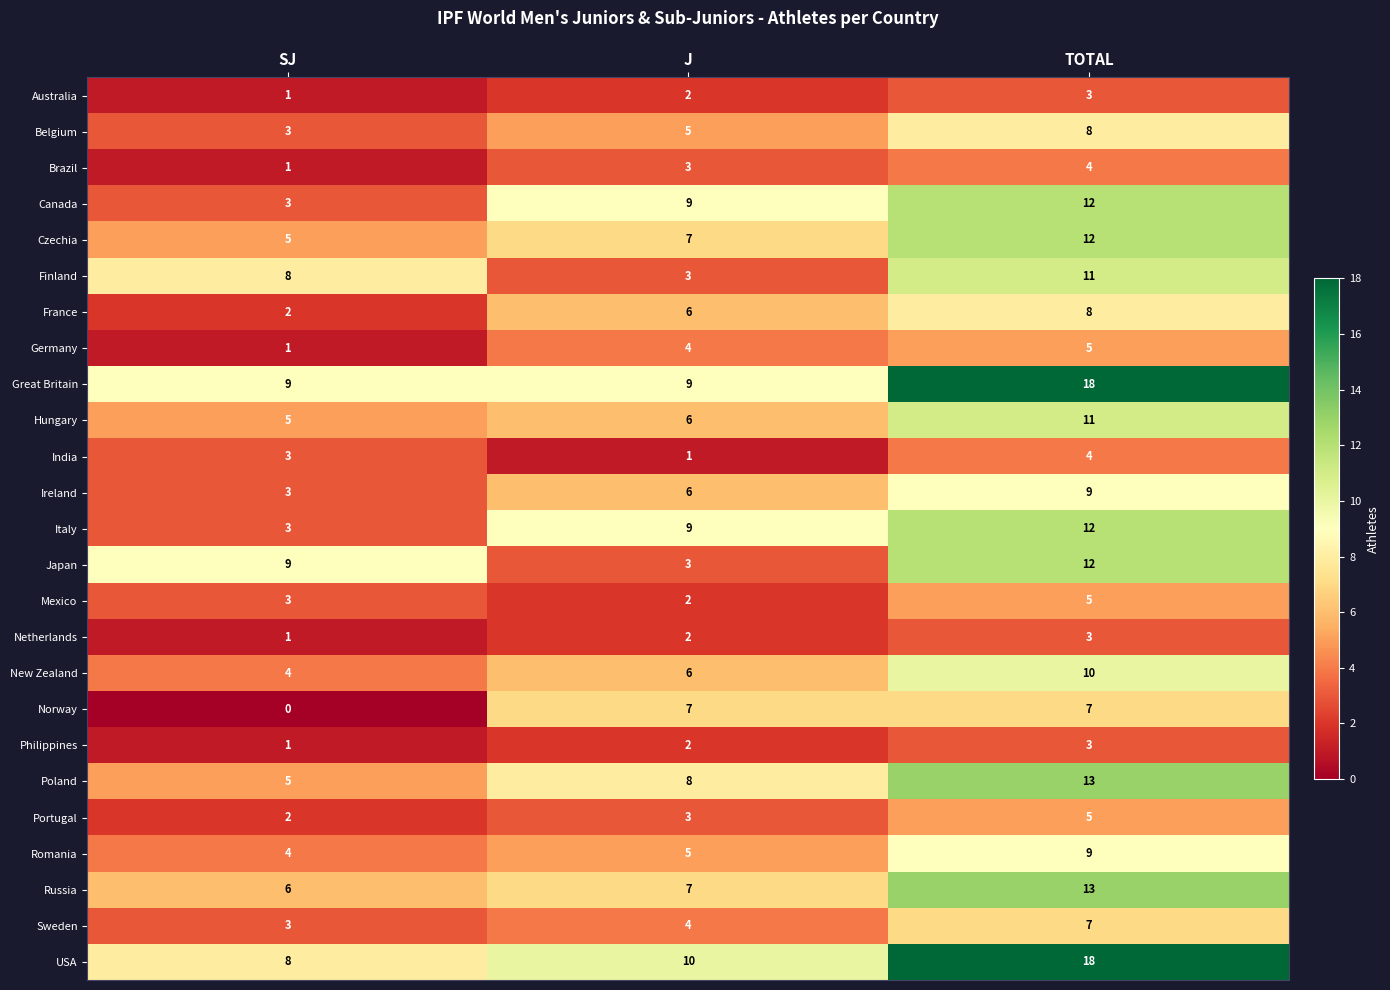

True or false: Canada has a value of 9 at J.

True